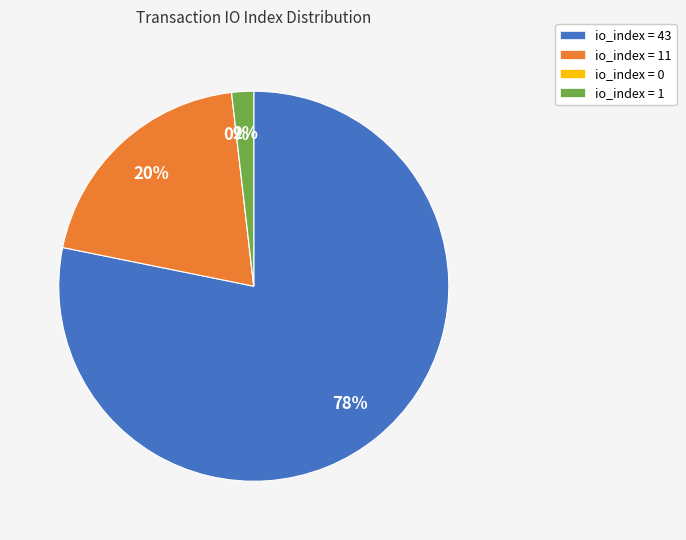

How many segments does this pie chart have?

4